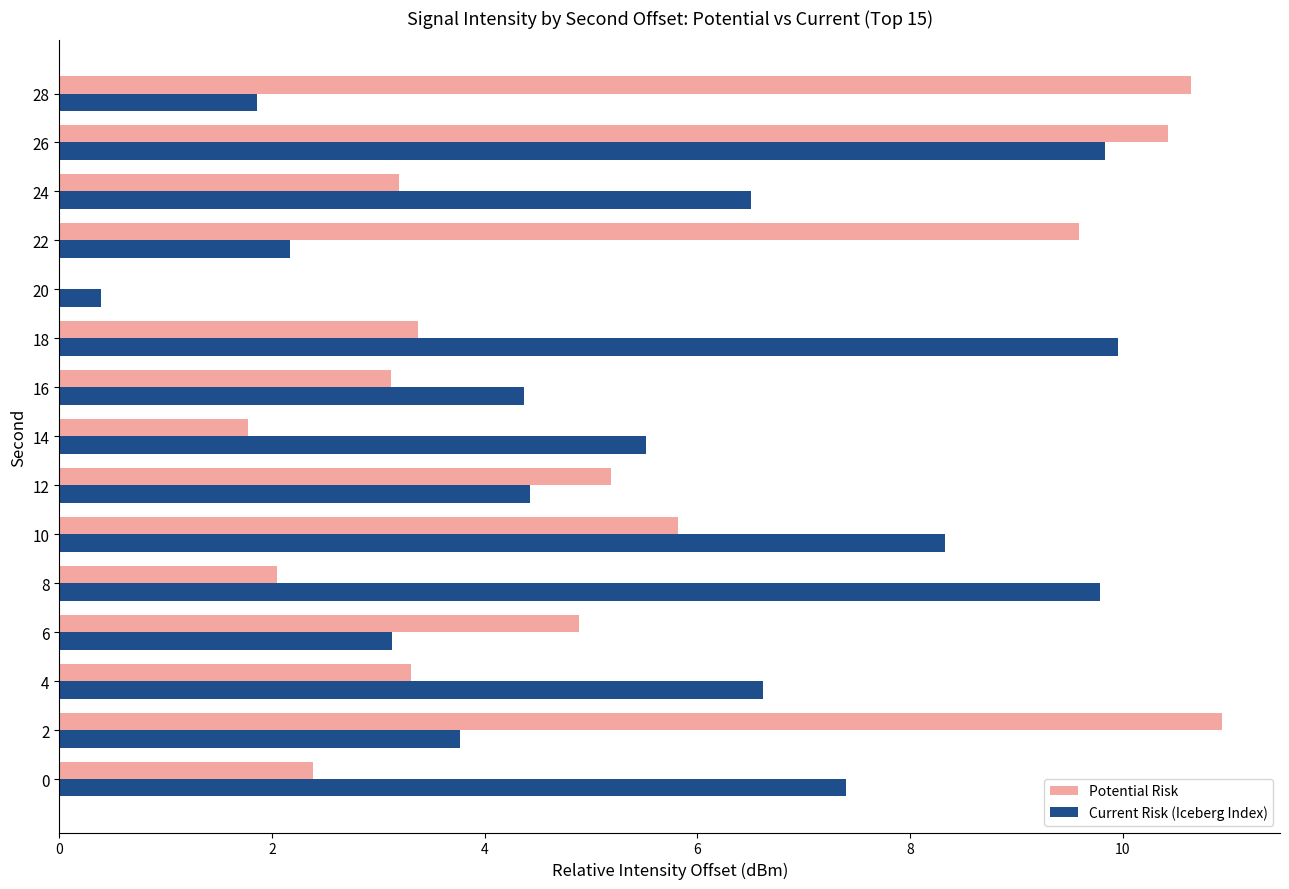

Read the Potential Risk value at 22.

9.6